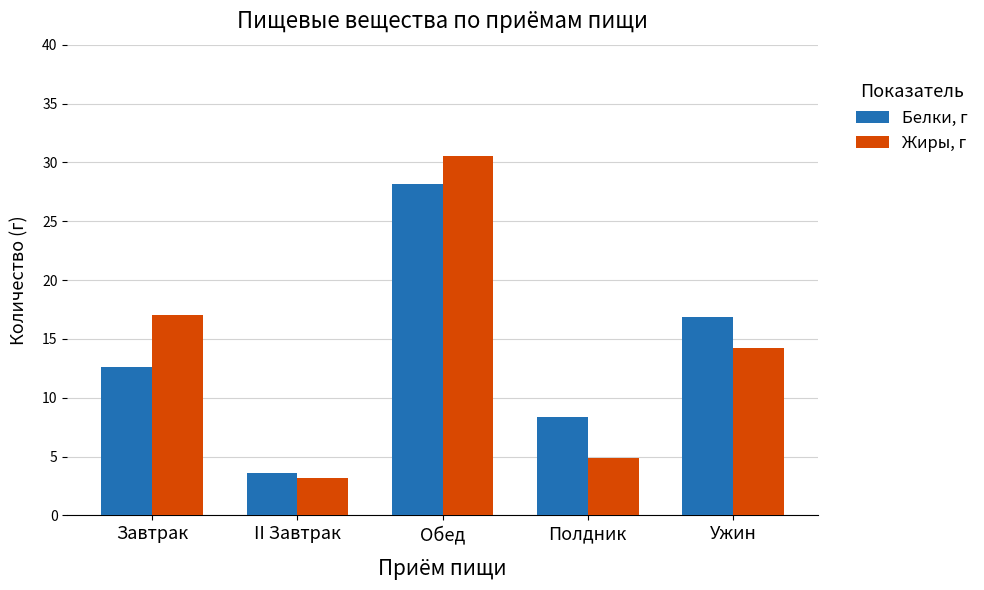

List the series in order of their overall mean, lowest first.

Белки, г, Жиры, г